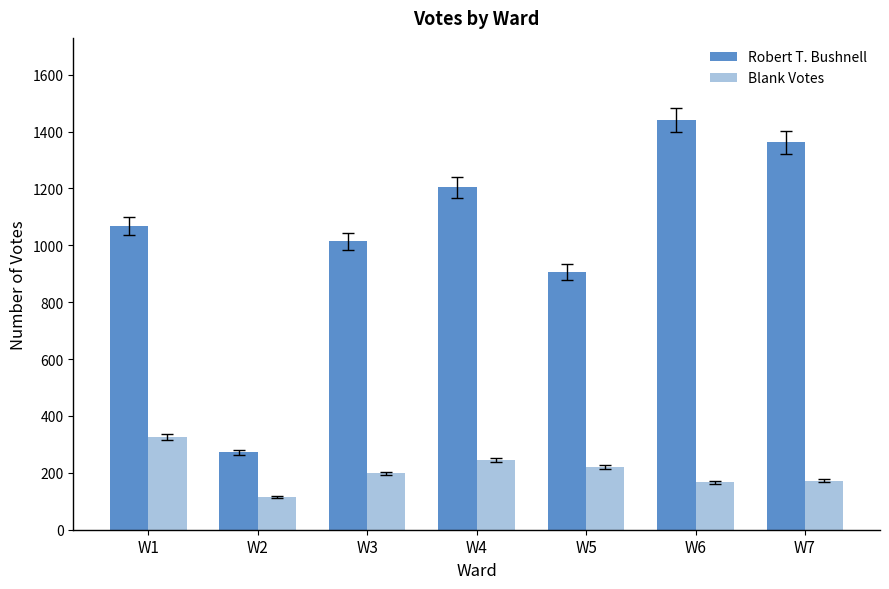

Which series changed the most between W5 and W6?

Robert T. Bushnell